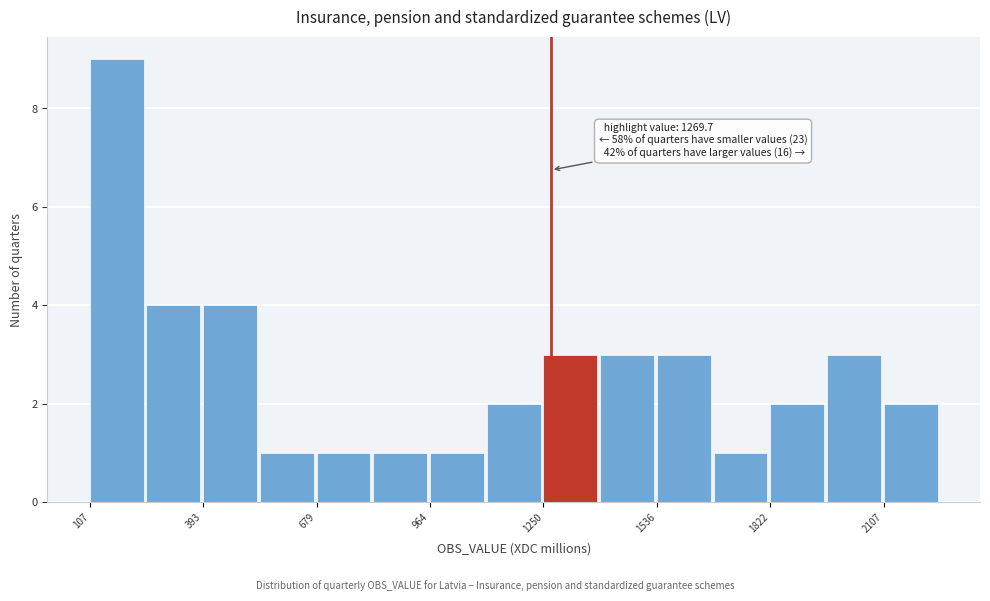

Read against the x-axis, roughly where is the centre of the tallest bar?

200